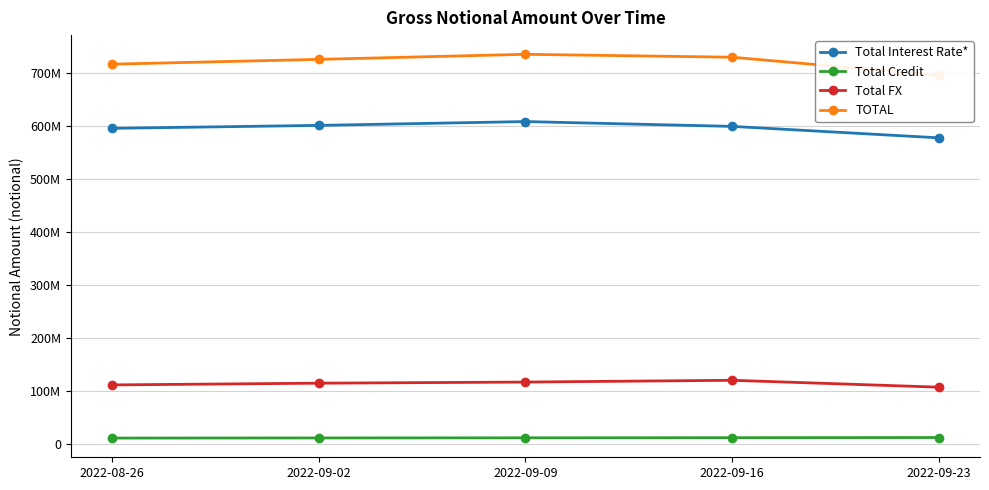

Where is the first local maximum for Total FX?

2022-09-16